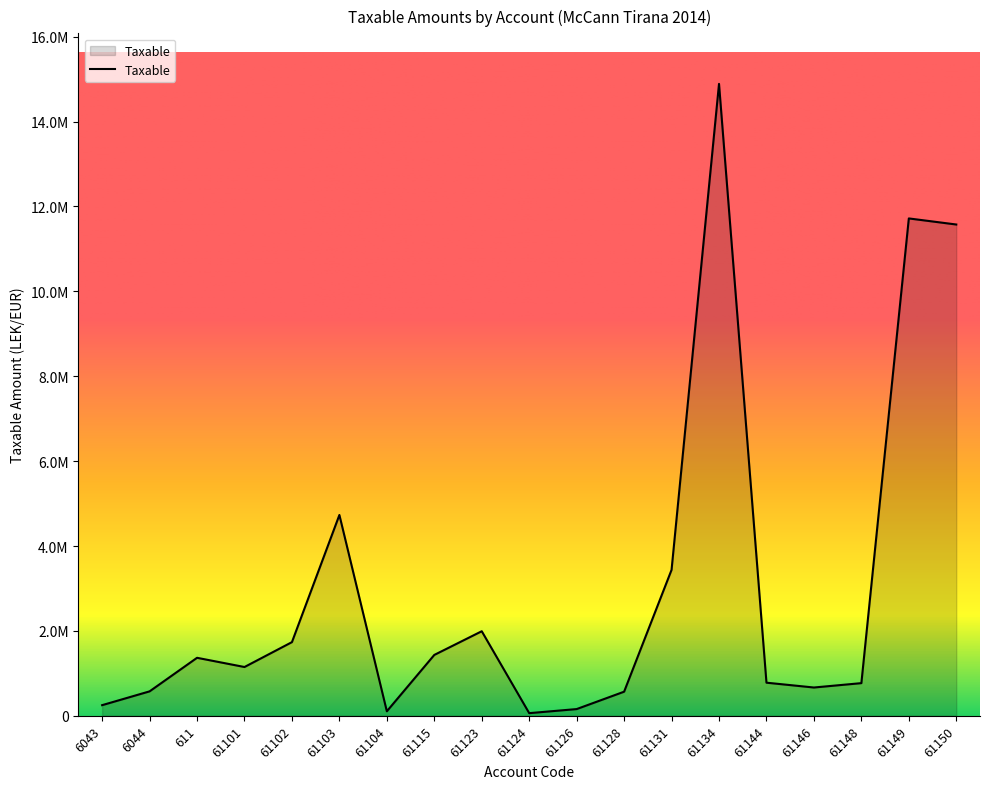

What is the smallest value displayed?

61813.2